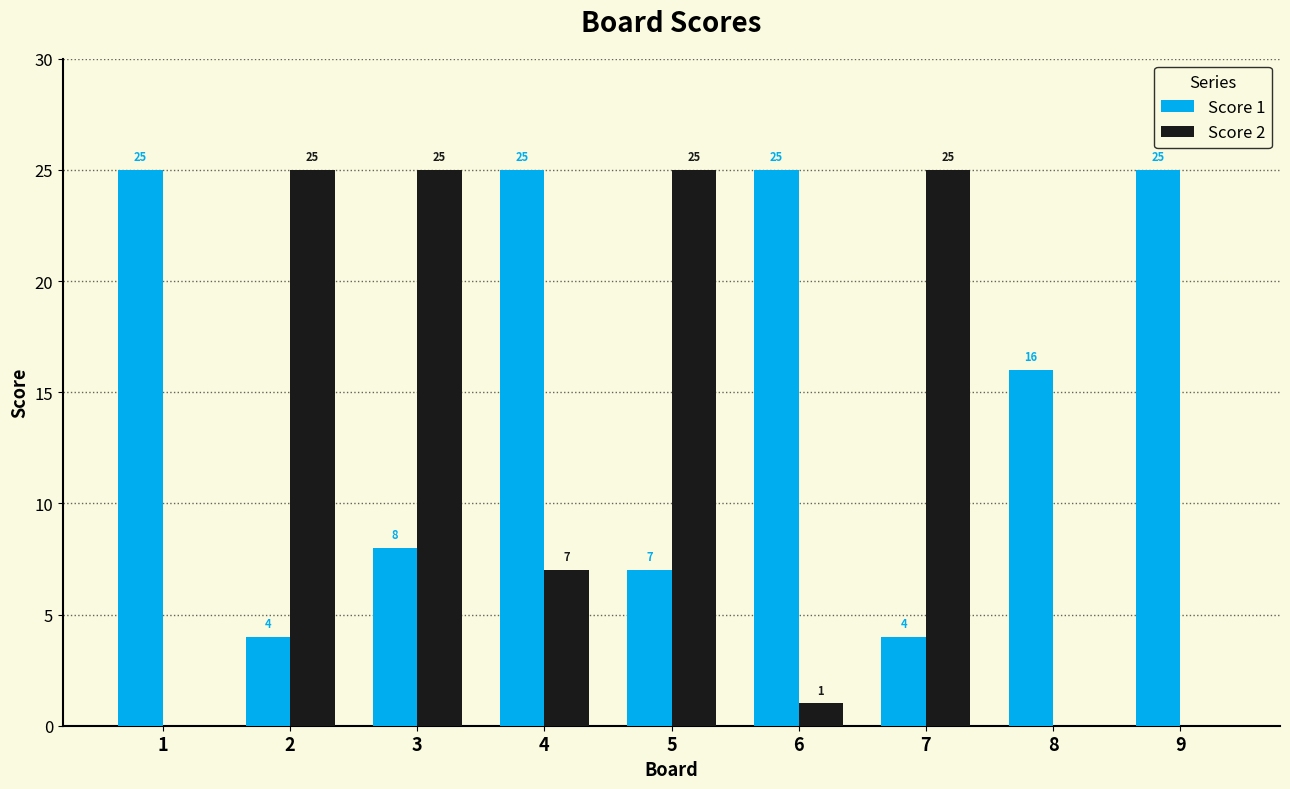

What is the sum of the Score 2 values at 9 and 4?

7